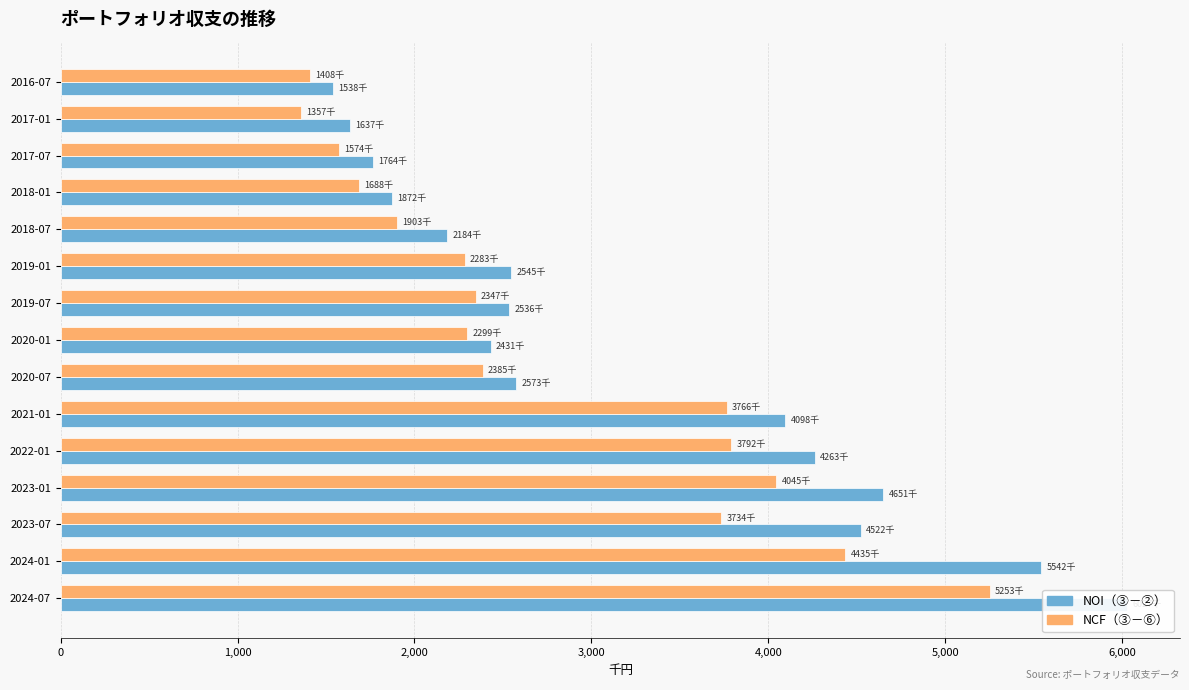

Is it true that NCF（③－⑥） equals 1356944 at 2017-01?

True